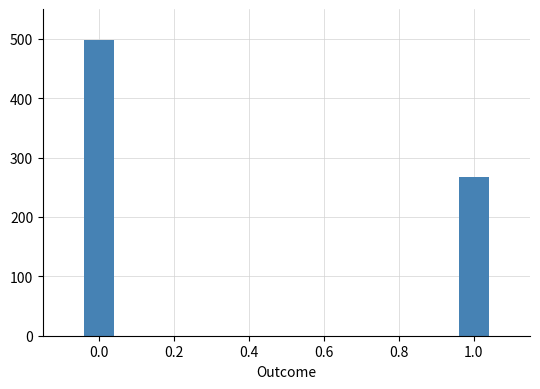

Reading left to right, what are all the values shown in this chart?

498	268